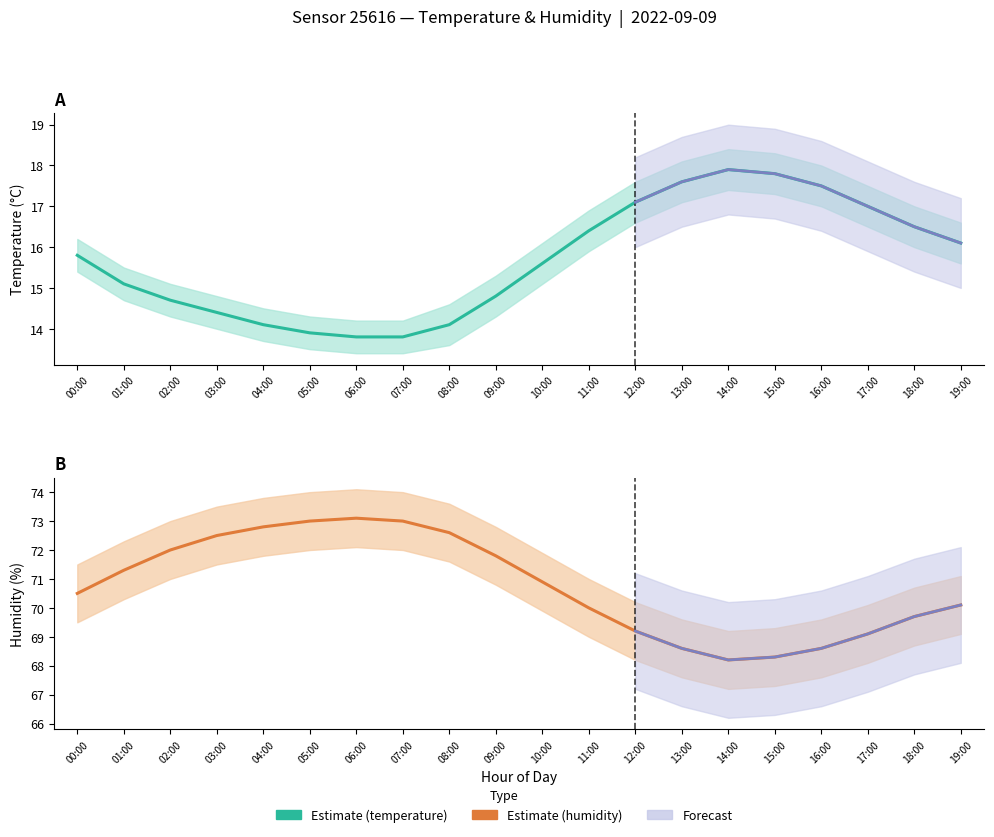

Is it true that hum_lower equals 121.9 at 01:00?

False